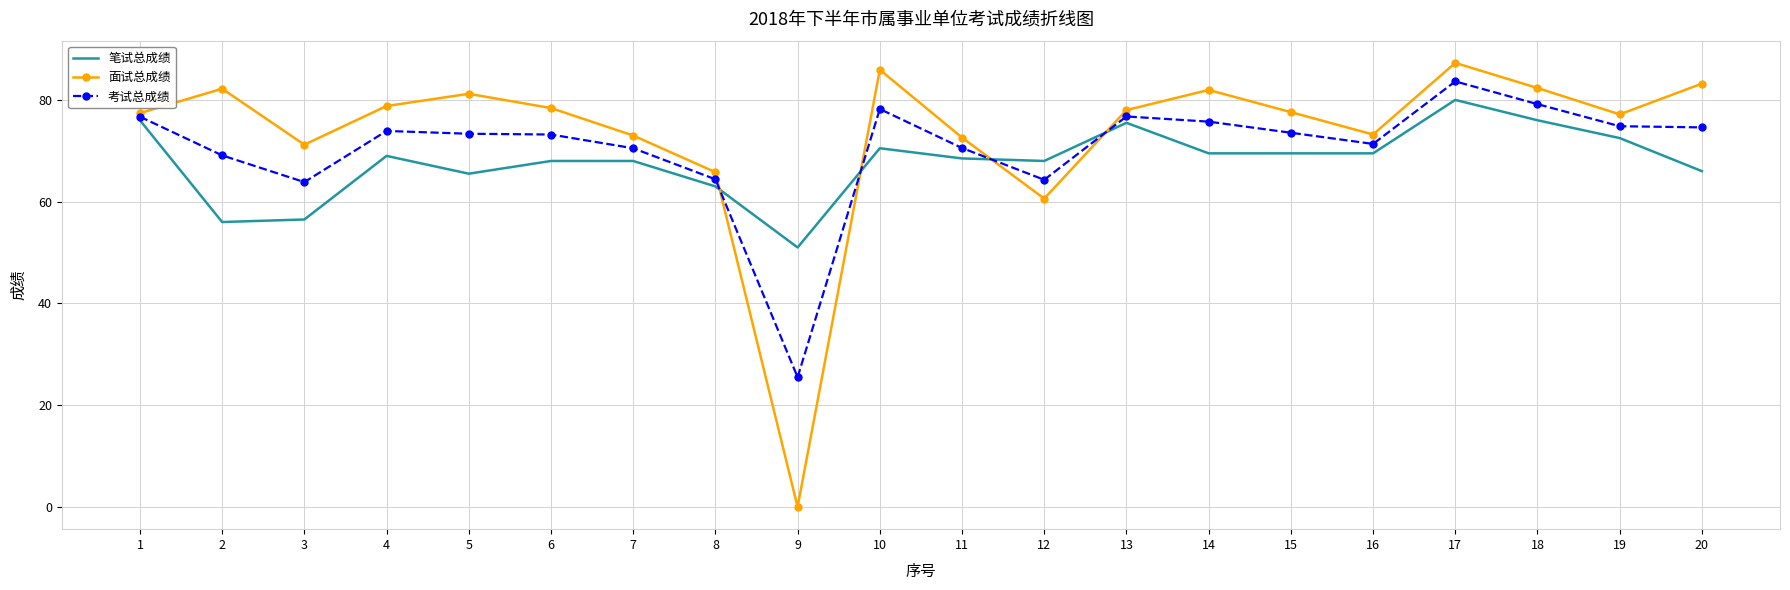

Is the value of 笔试总成绩 at 1 greater than the value of 面试总成绩 at 9?

Yes